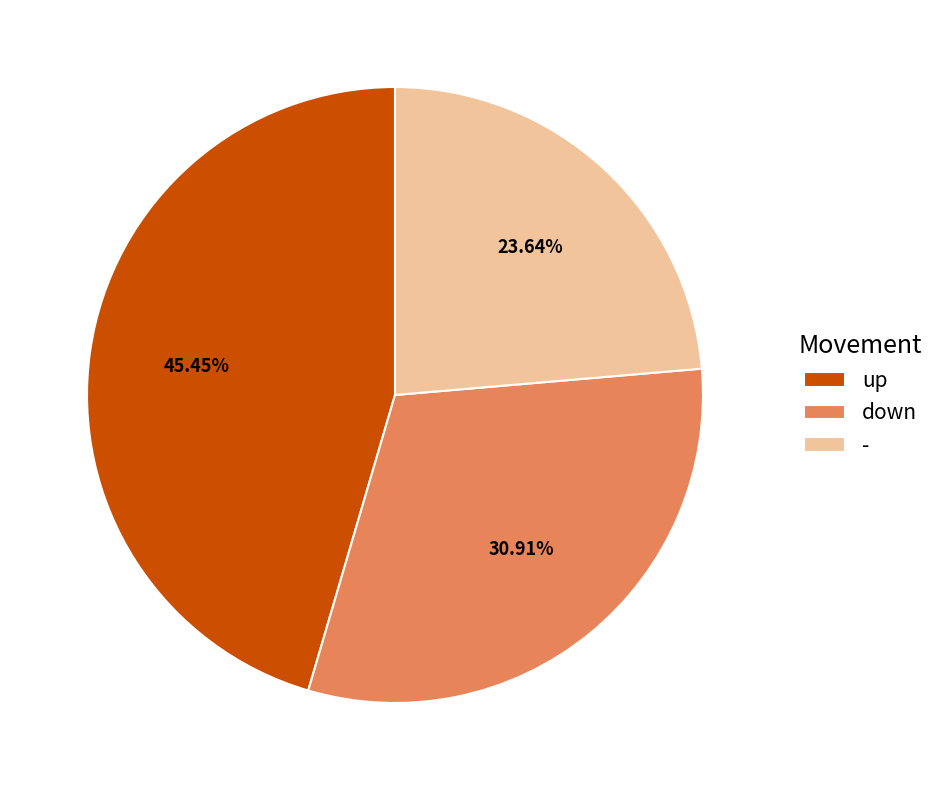

Rank the categories by value from lowest to highest.

-, down, up